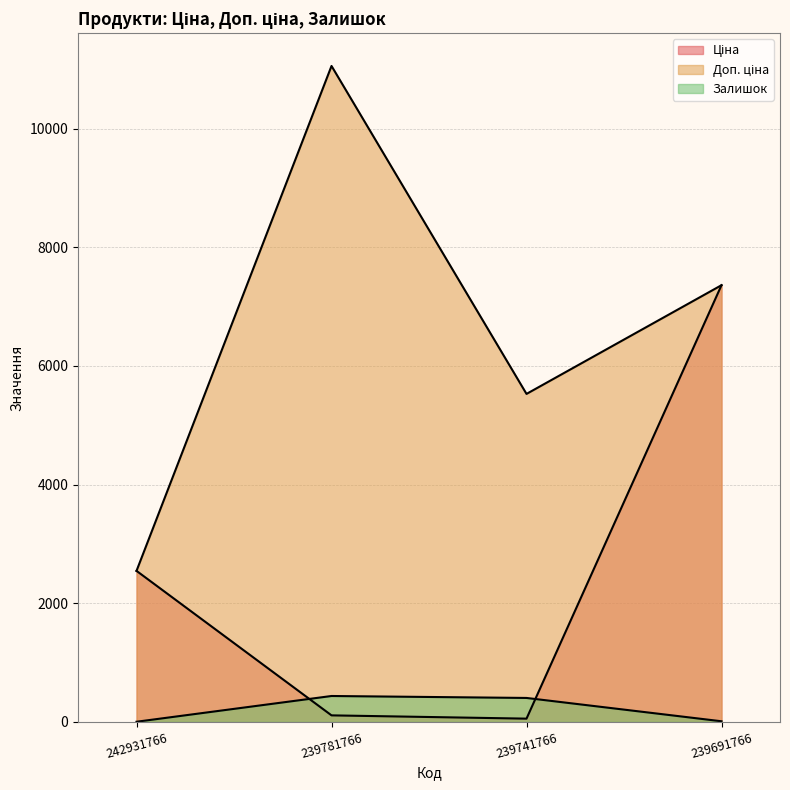

Reading left to right, transcribe all the data shown in this chart.

Ціна: 242931766=2545.8	239781766=110.5	239741766=55.3	239691766=7360.2
Доп. ціна: 242931766=2546.0	239781766=11055.0	239741766=5528.0	239691766=7360.2
Залишок: 242931766=3.0	239781766=437.0	239741766=404.0	239691766=11.0